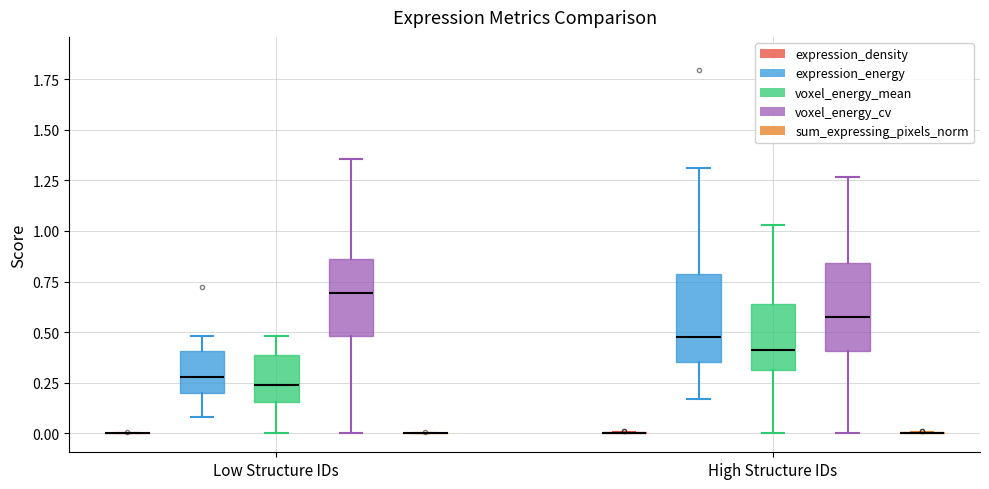

Reading left to right, transcribe this box plot: for each box, give where its median line is, the range the box spans, and where its two whiskers end, as read against the y-axis. The values are not printed on the chart, so give them approximately, as read against the axis.

Low Structure IDs (expression_density): box collapsed to a line at 0.00, whiskers 0.00 to 0.00
Low Structure IDs (expression_energy): median 0.30, box 0.20 to 0.40, whiskers 0.10 to 0.50
Low Structure IDs (voxel_energy_mean): median 0.25, box 0.15 to 0.40, whiskers 0.00 to 0.50
Low Structure IDs (voxel_energy_cv): median 0.70, box 0.50 to 0.85, whiskers 0.00 to 1.35
Low Structure IDs (sum_expressing_pixels_norm): box collapsed to a line at 0.00, whiskers 0.00 to 0.00
High Structure IDs (expression_density): box collapsed to a line at 0.00, whiskers 0.00 to 0.00
High Structure IDs (expression_energy): median 0.50, box 0.35 to 0.80, whiskers 0.15 to 1.30
High Structure IDs (voxel_energy_mean): median 0.40, box 0.30 to 0.65, whiskers 0.00 to 1.05
High Structure IDs (voxel_energy_cv): median 0.55, box 0.40 to 0.85, whiskers 0.00 to 1.25
High Structure IDs (sum_expressing_pixels_norm): box collapsed to a line at 0.00, whiskers 0.00 to 0.00